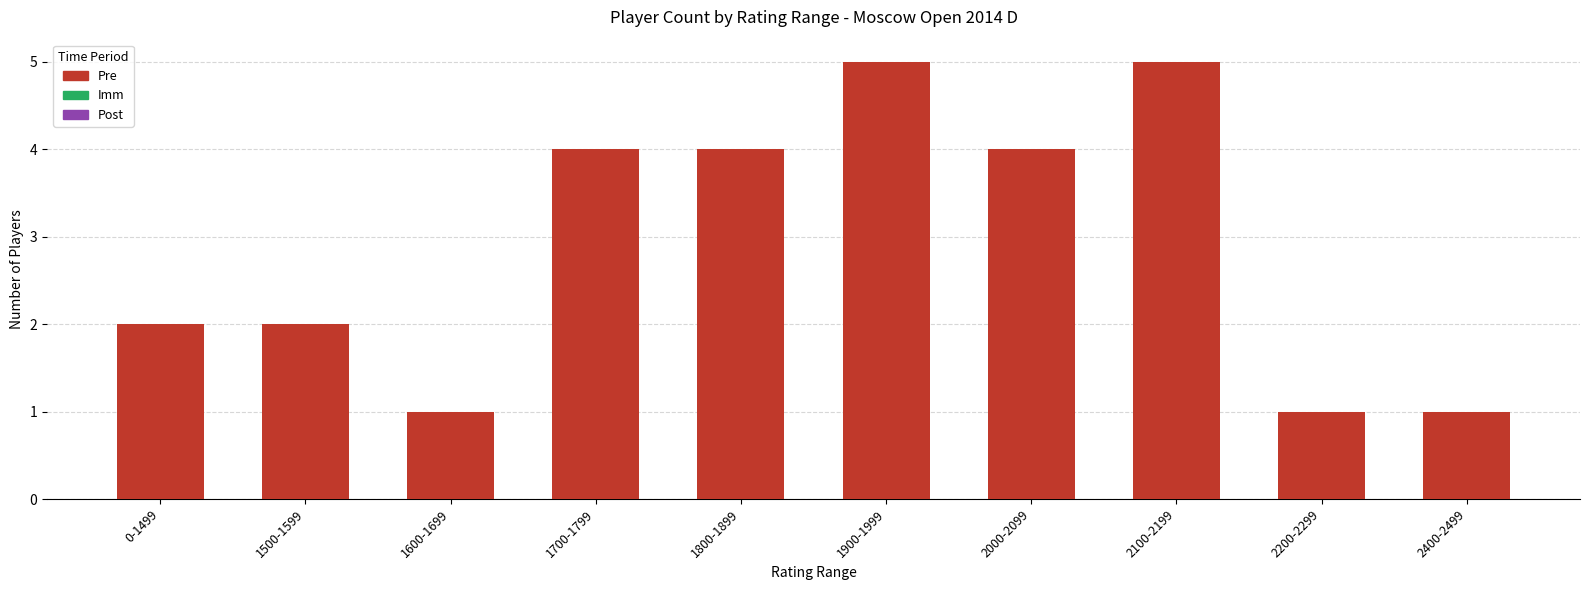

What is the label of the 6th bar from the left?

1900-1999